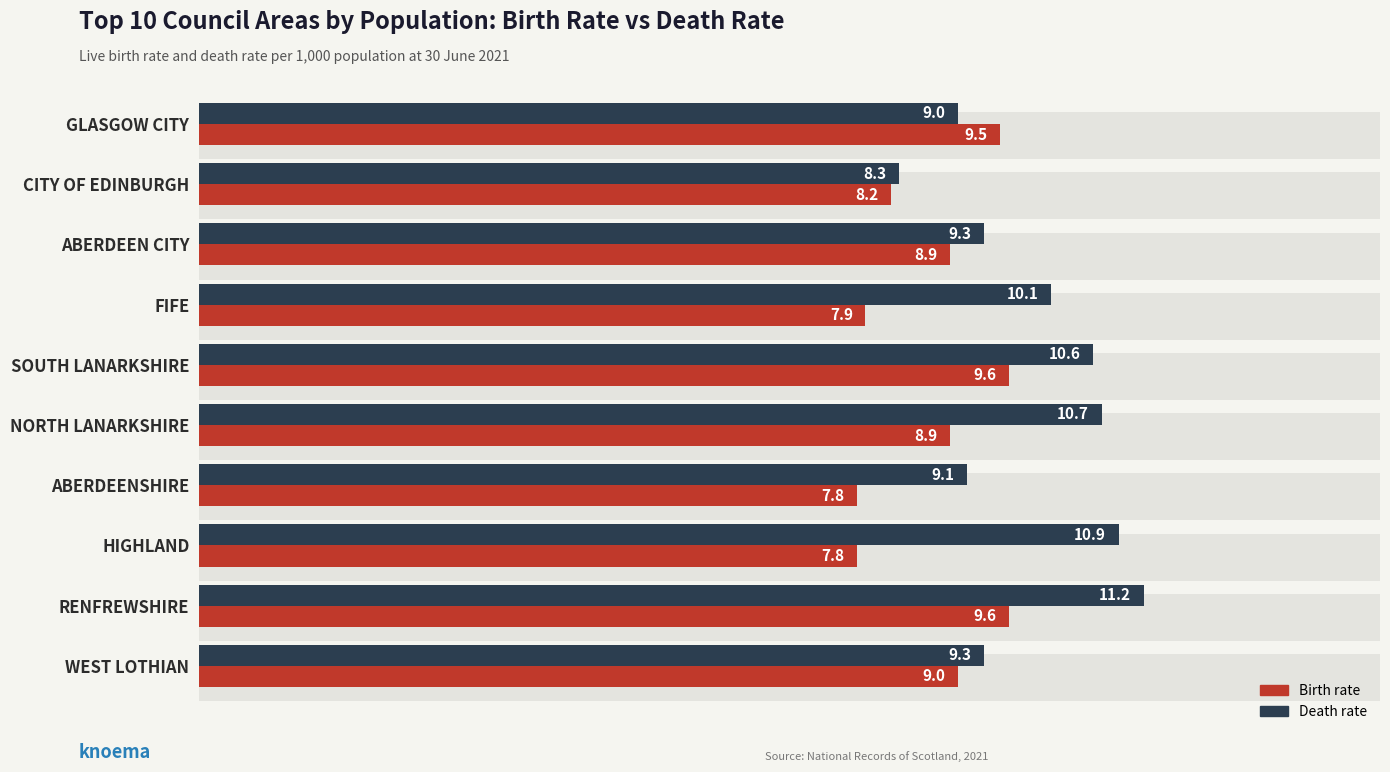

The Birth rate series shows 8.2 at CITY OF EDINBURGH. True or false?

True